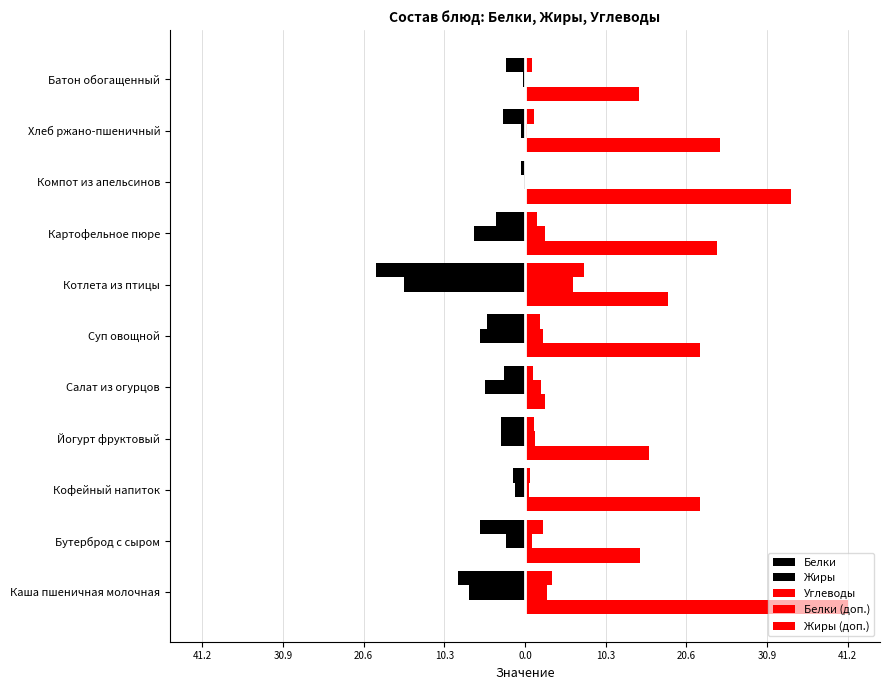

Are the bars grouped side by side (vs. stacked)?

Yes